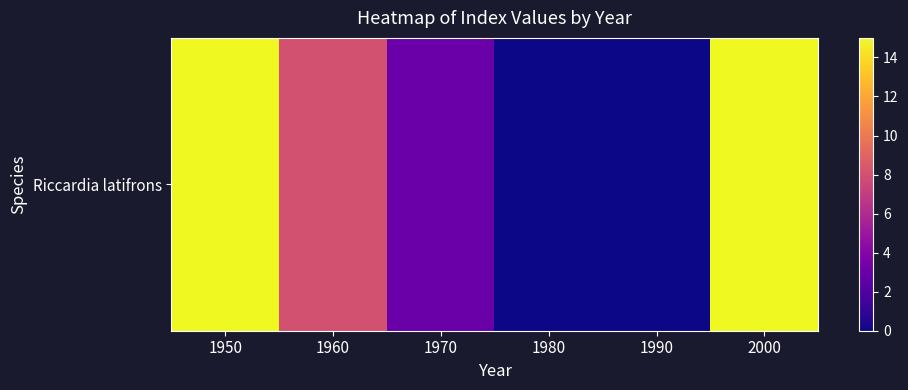

At which label is the value closest to 7?

1960